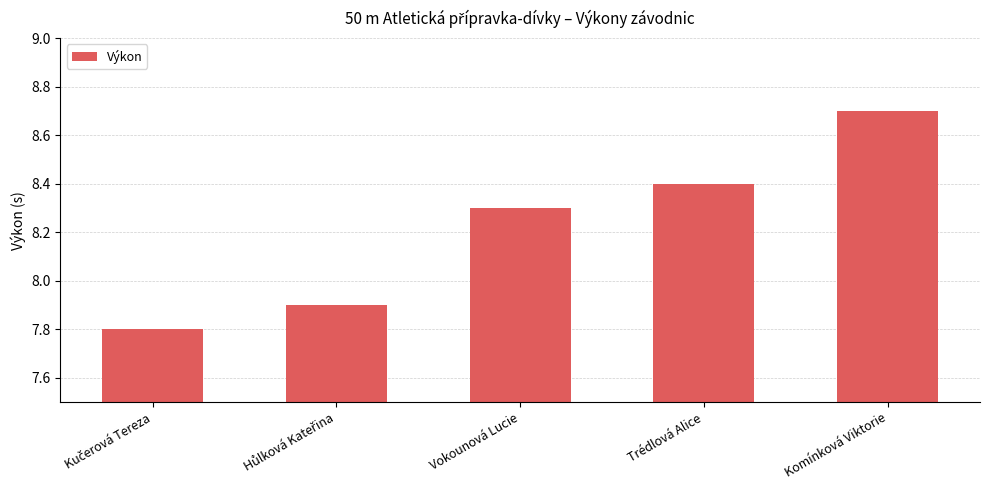

Reading left to right, list all the values displayed in this chart.

7.8	7.9	8.3	8.4	8.7